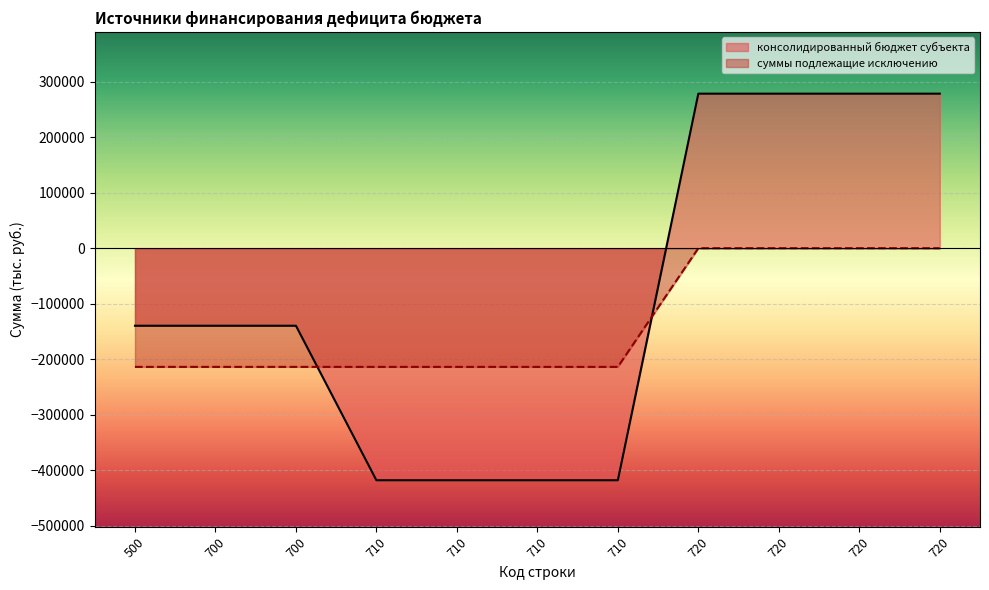

How many intersections are there between консолидированный бюджет субъекта and суммы подлежащие исключению?

2